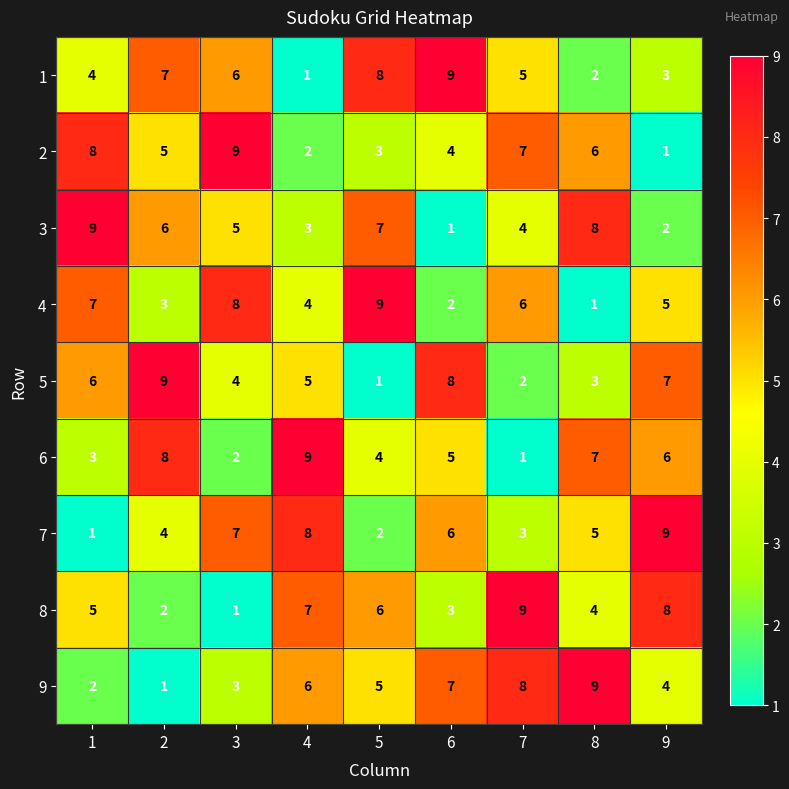

What is the total value across all series at 7?

45